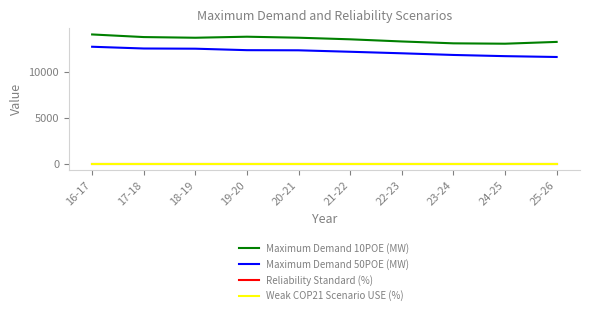

What is the minimum value for Maximum Demand 50POE (MW)?

11624.1